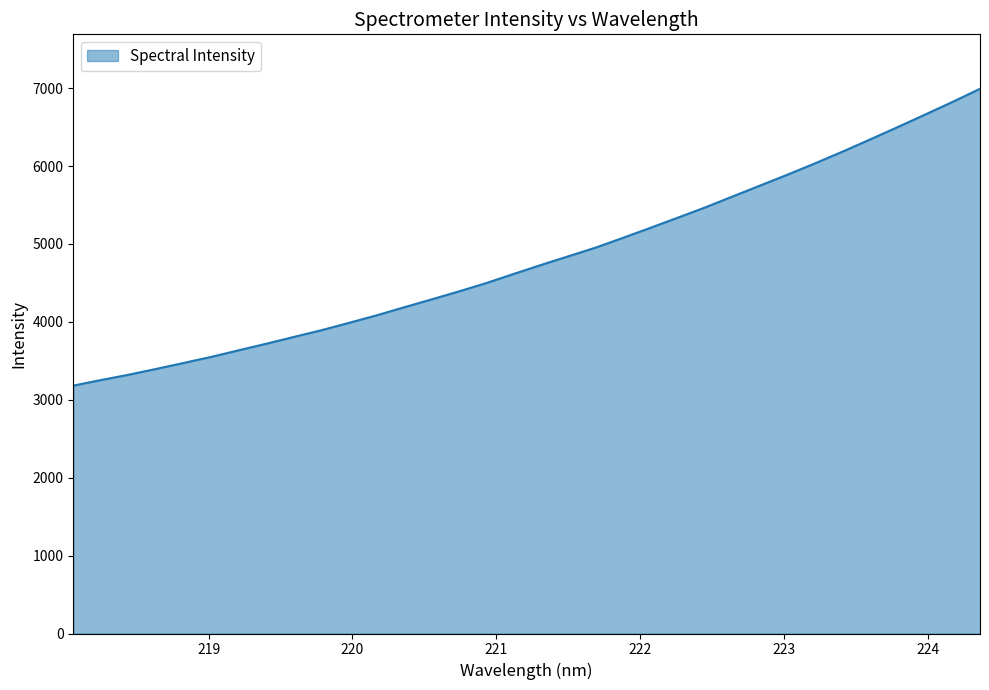

What is the smallest value displayed?

3181.6